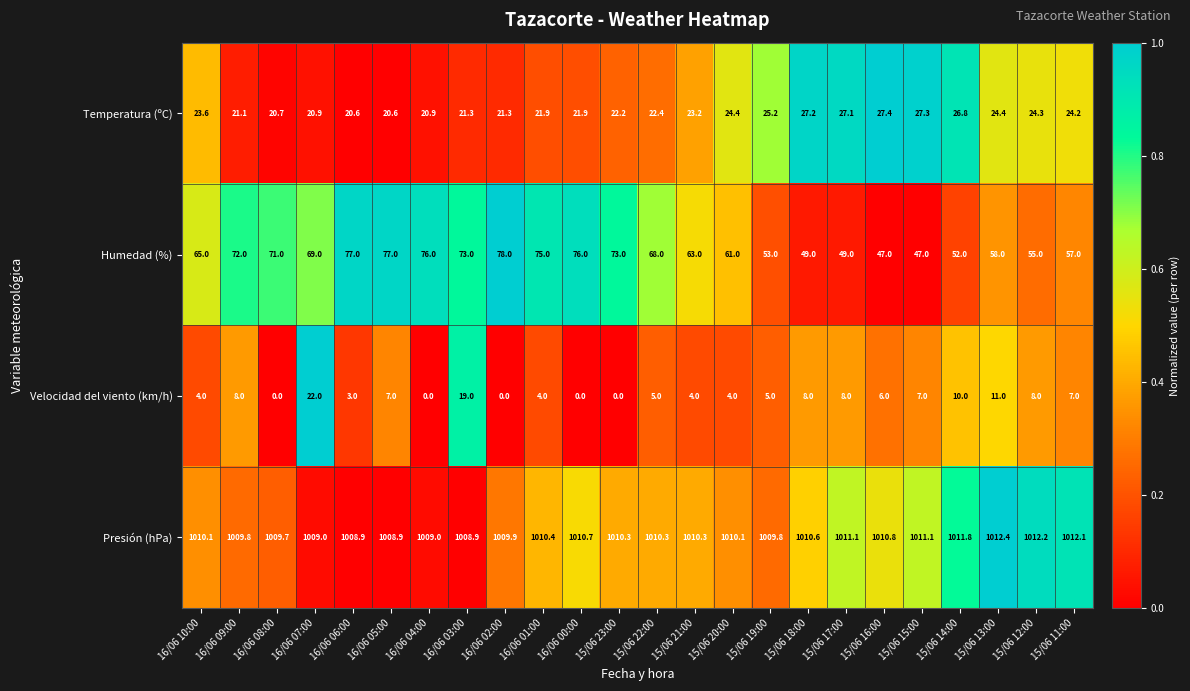

What is the greatest value displayed?

1012.4